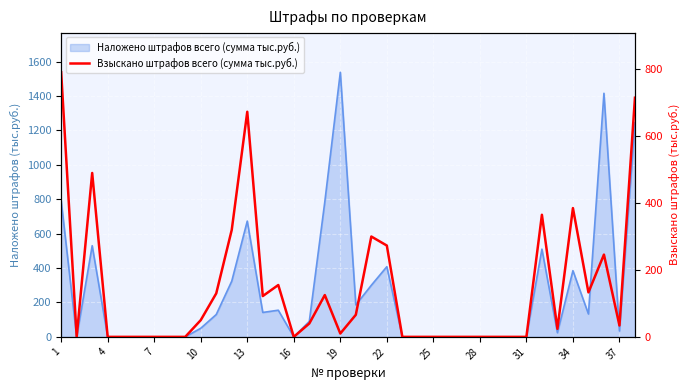

What is the average value?

143